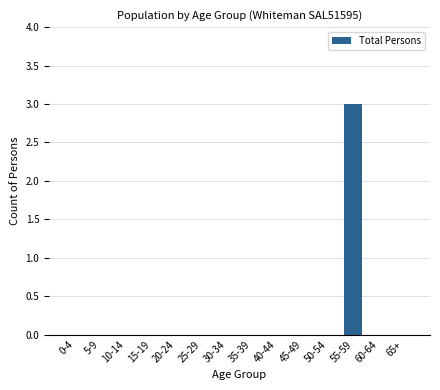

Reading right to left, extract all data points from this chart.

65+=0	60-64=0	55-59=3	50-54=0	45-49=0	40-44=0	35-39=0	30-34=0	25-29=0	20-24=0	15-19=0	10-14=0	5-9=0	0-4=0